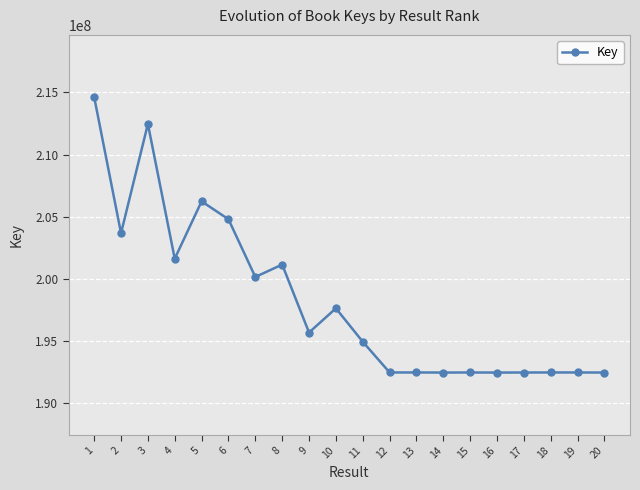

What is the change in value from 1 to 14?

-22154197